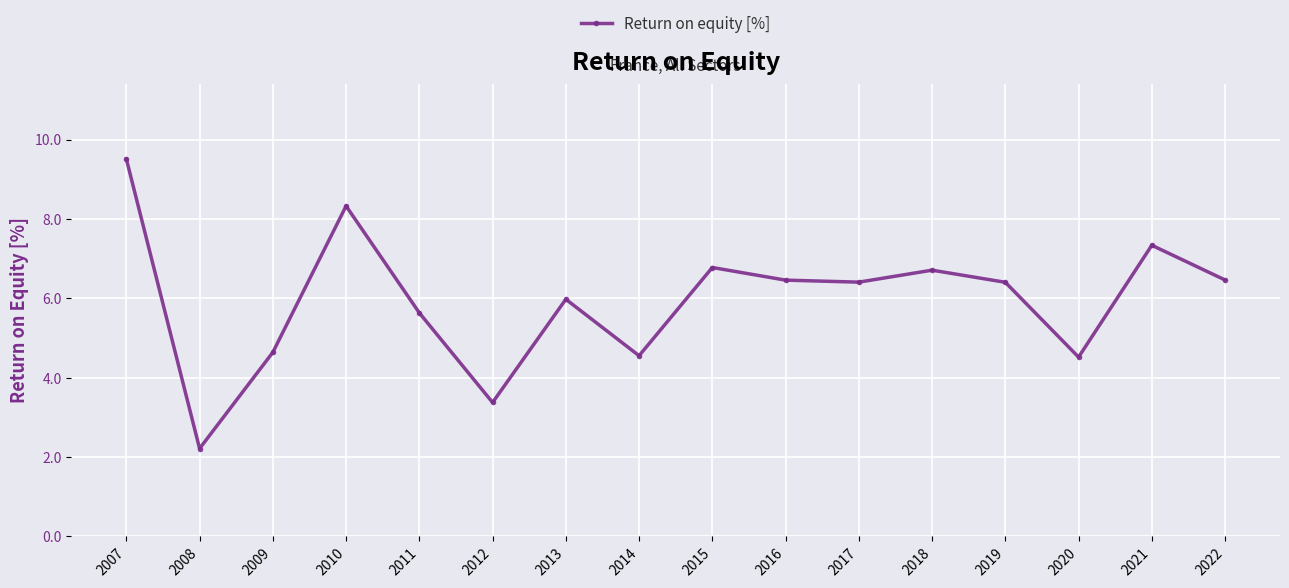

True or false: the data shows 2.2 at 2008.

True